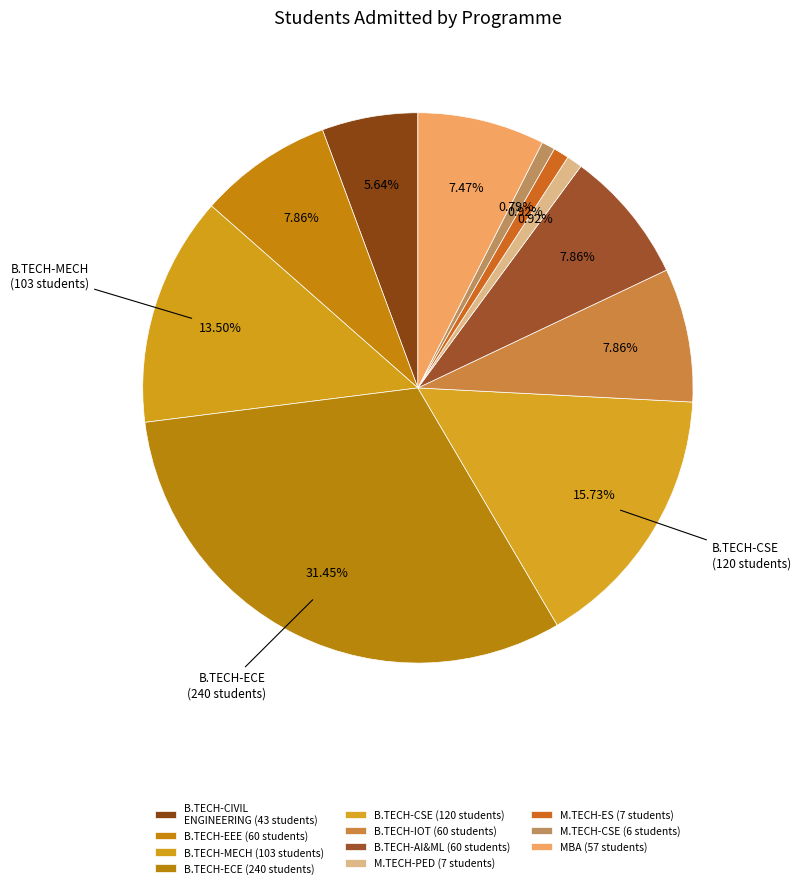

How many slices are in this pie chart?

11